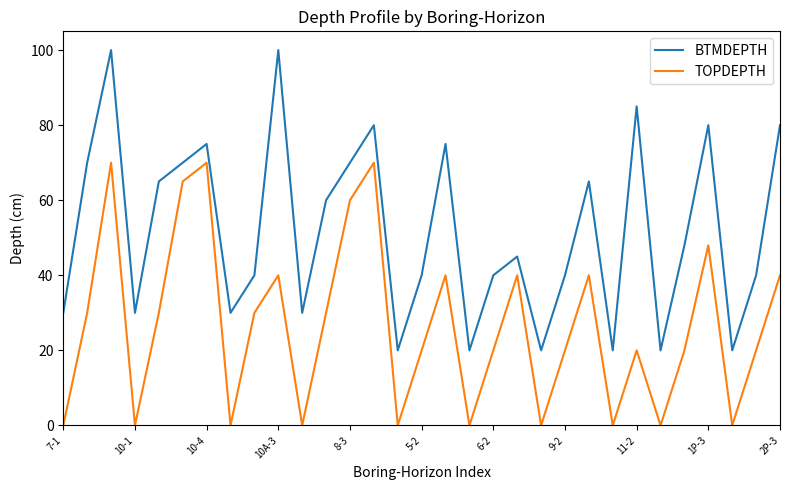

What is the difference between the maximum and minimum values in the BTMDEPTH series?

80